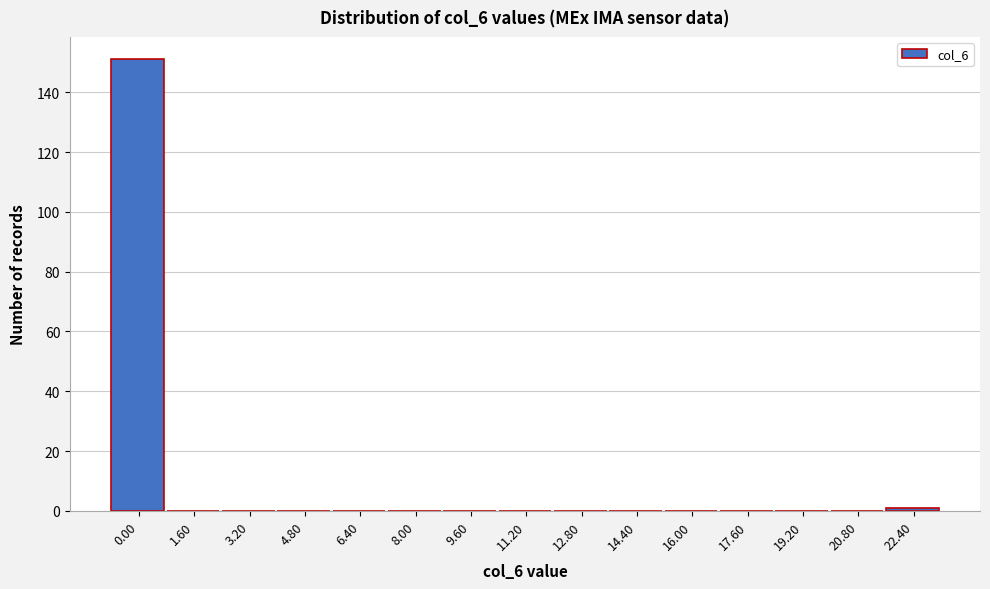

Reading left to right, extract all data points from this chart.

0.00=151	1.60=0	3.20=0	4.80=0	6.40=0	8.00=0	9.60=0	11.20=0	12.80=0	14.40=0	16.00=0	17.60=0	19.20=0	20.80=0	22.40=1